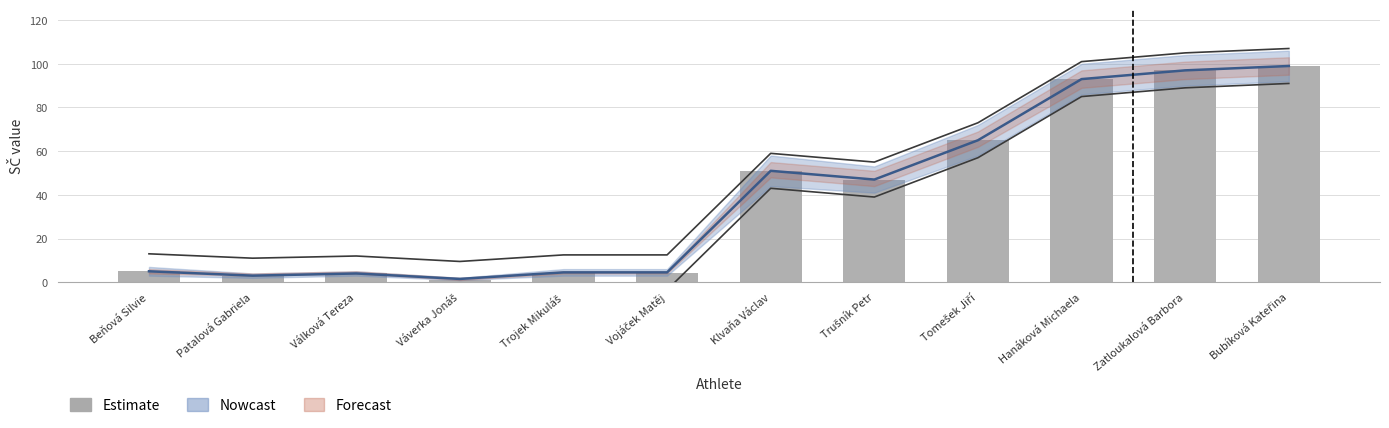

What is the difference between the maximum and minimum values?

98